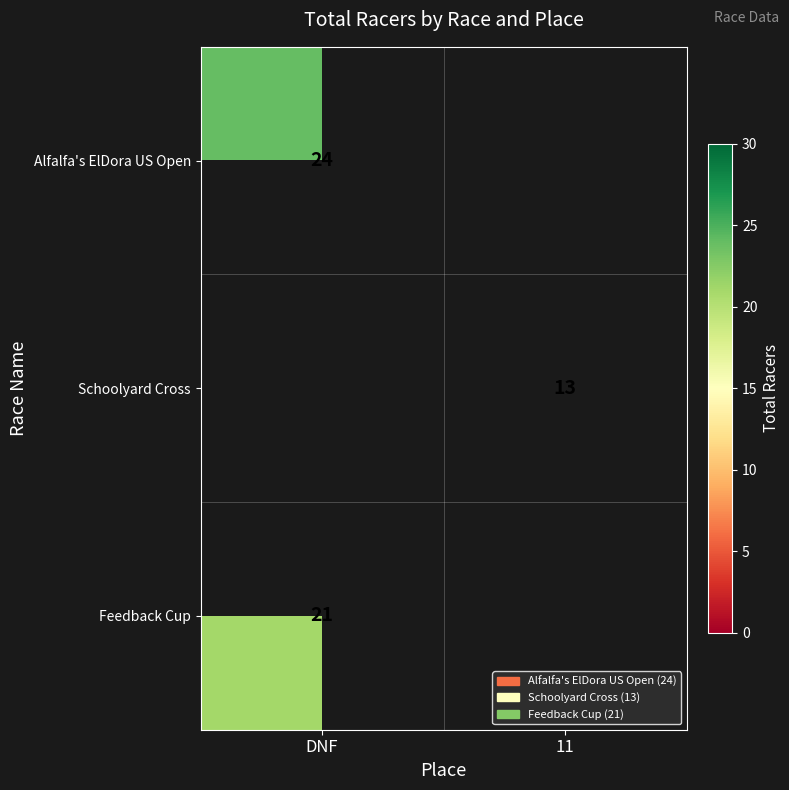

The Alfalfa's ElDora US Open series shows 15 at DNF. True or false?

False